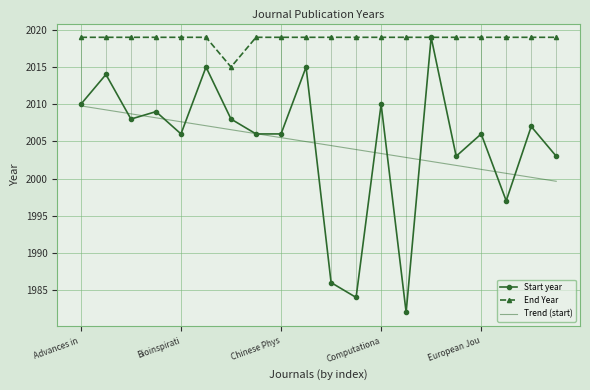

Which series has the widest spread of values?

Start year